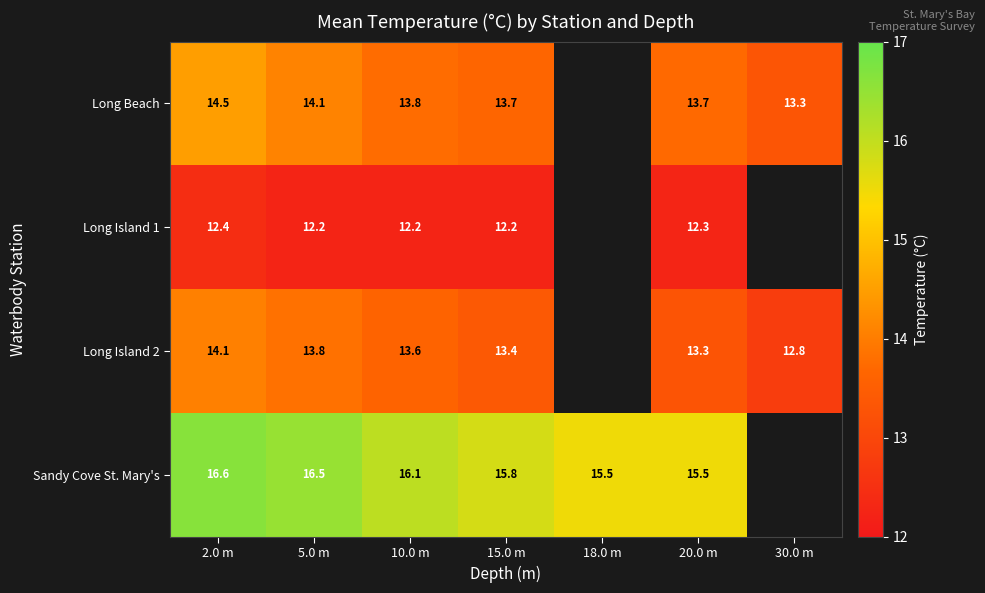

Which category has the lowest value across all series?

10.0 m